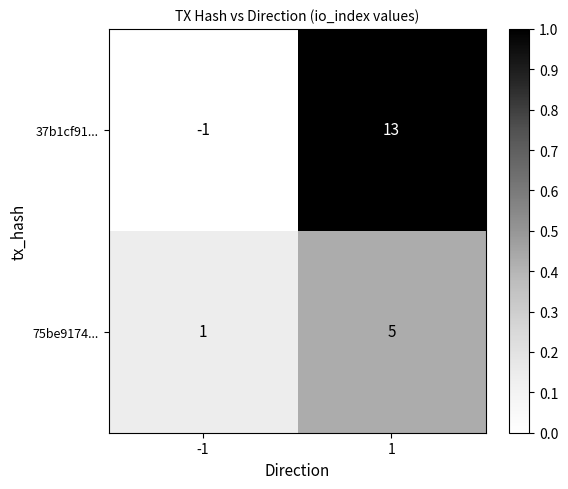

Rank the categories by 75be9174... value from highest to lowest.

1, -1